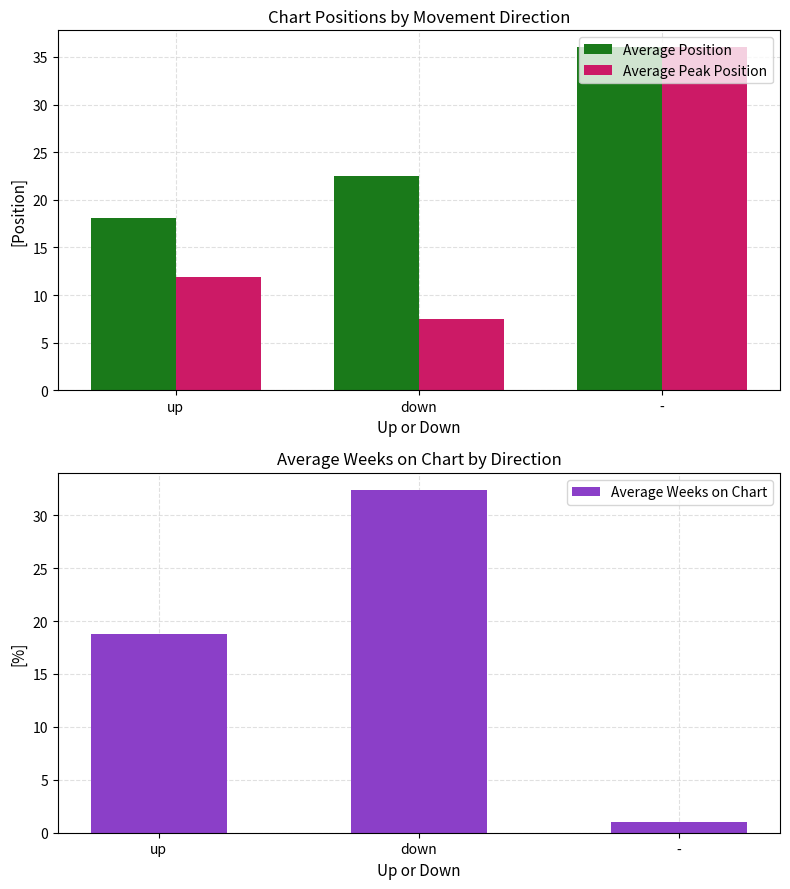

The Average Position series shows 18.0 at up. True or false?

True